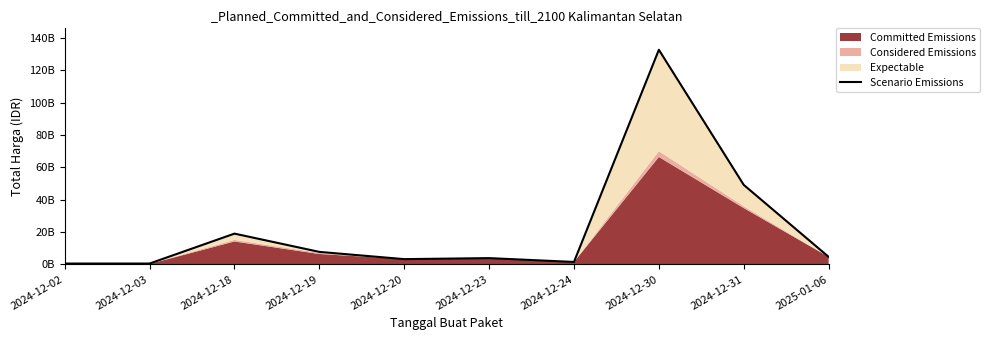

How many interior local valleys (lower than both neighbors) does the data have?

2